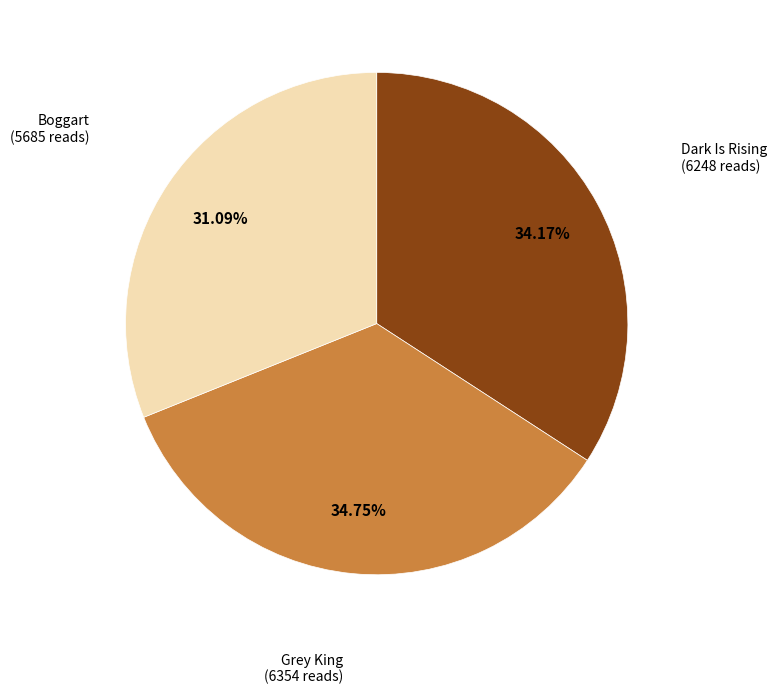

Combined, what portion of the pie is Dark Is Rising and Grey King?

68.9%